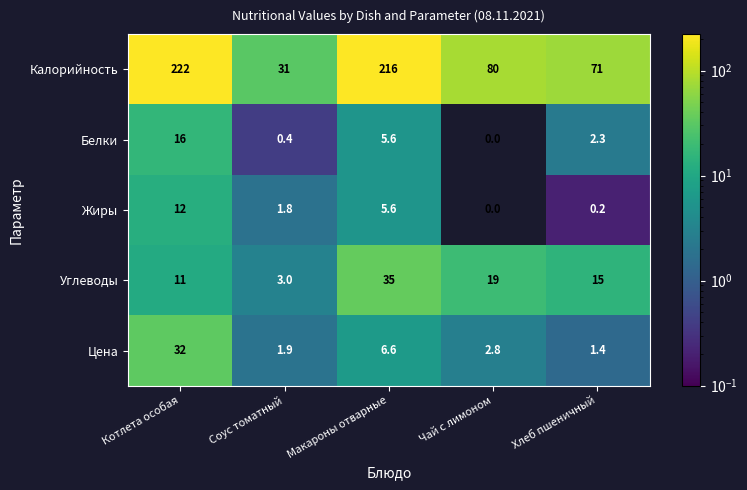

Reading right to left, extract all data points from this chart.

Калорийность: Хлеб пшеничный=71.0	Чай с лимоном=80.0	Макароны отварные=216.0	Соус томатный=31.0	Котлета особая=222.0
Белки: Хлеб пшеничный=2.3	Чай с лимоном=0.0	Макароны отварные=5.6	Соус томатный=0.4	Котлета особая=16.0
Жиры: Хлеб пшеничный=0.2	Чай с лимоном=0.0	Макароны отварные=5.6	Соус томатный=1.8	Котлета особая=12.0
Углеводы: Хлеб пшеничный=15.0	Чай с лимоном=19.0	Макароны отварные=35.0	Соус томатный=3.0	Котлета особая=11.0
Цена: Хлеб пшеничный=1.4	Чай с лимоном=2.8	Макароны отварные=6.6	Соус томатный=1.9	Котлета особая=32.0